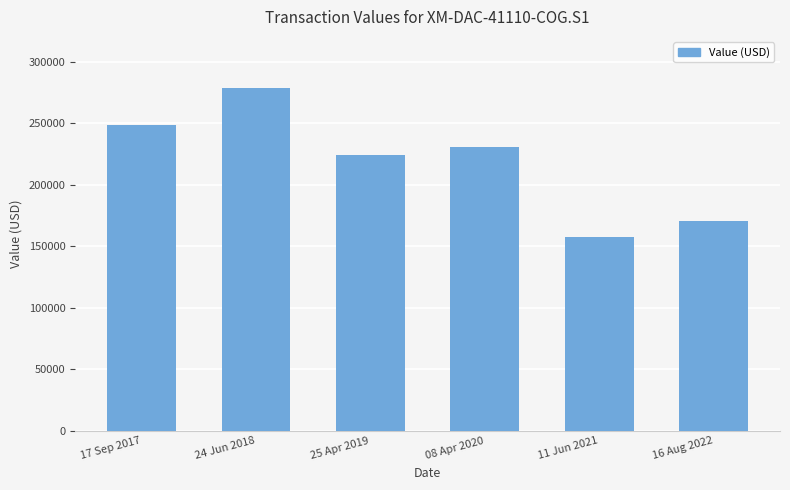

List the labels in order of value, smallest first.

11 Jun 2021, 16 Aug 2022, 25 Apr 2019, 08 Apr 2020, 17 Sep 2017, 24 Jun 2018